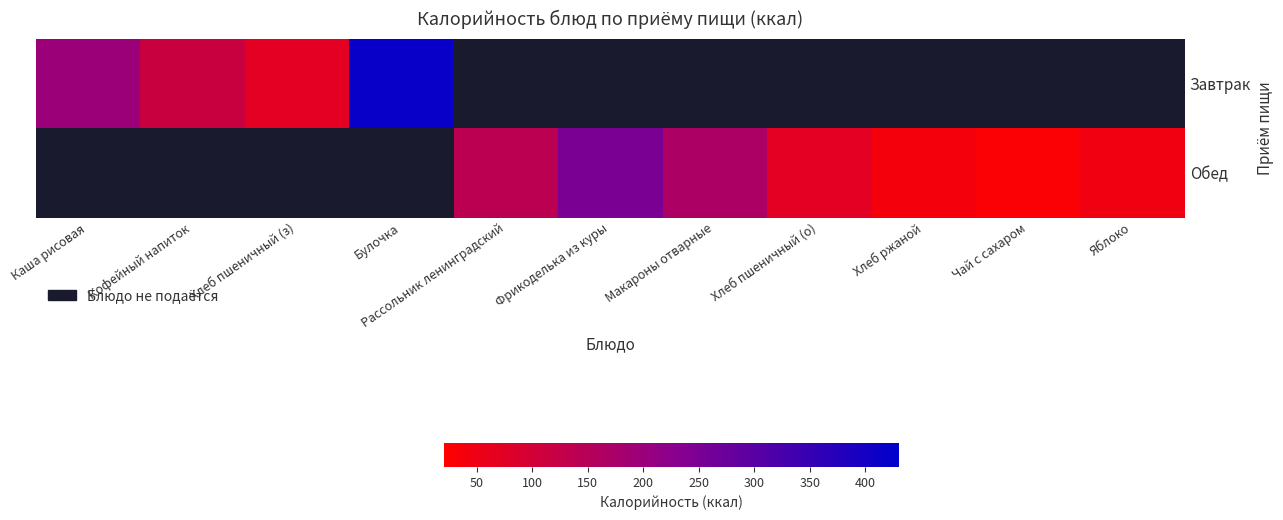

Read the Завтрак value at Каша рисовая.

197.0